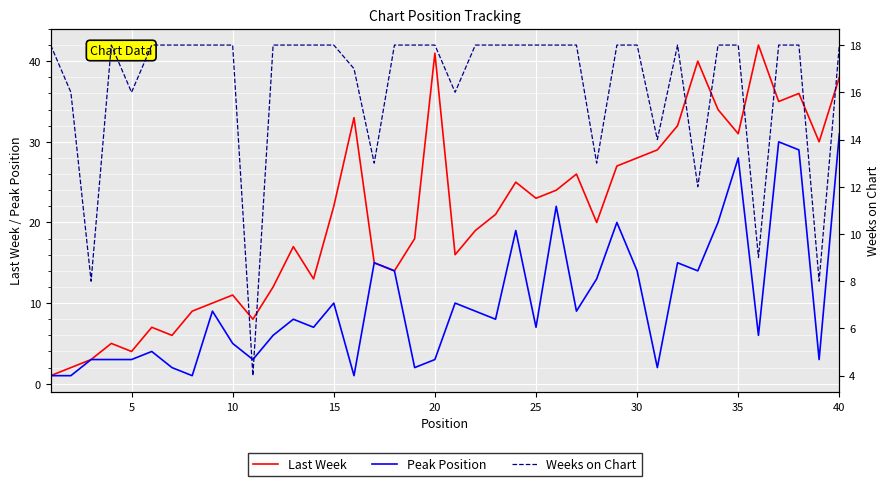

What is the highest value of the Peak Position series?

31